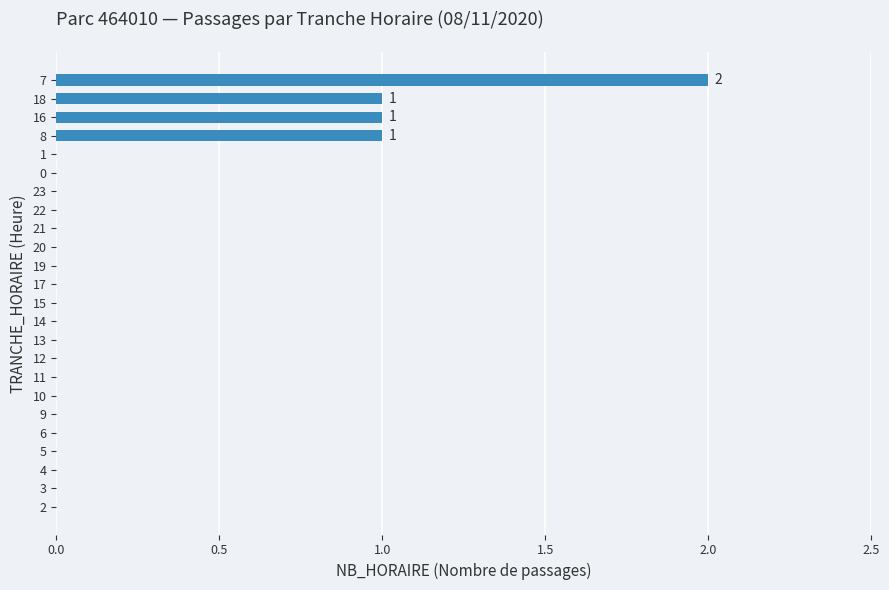

Does the chart contain stacked bars?

No